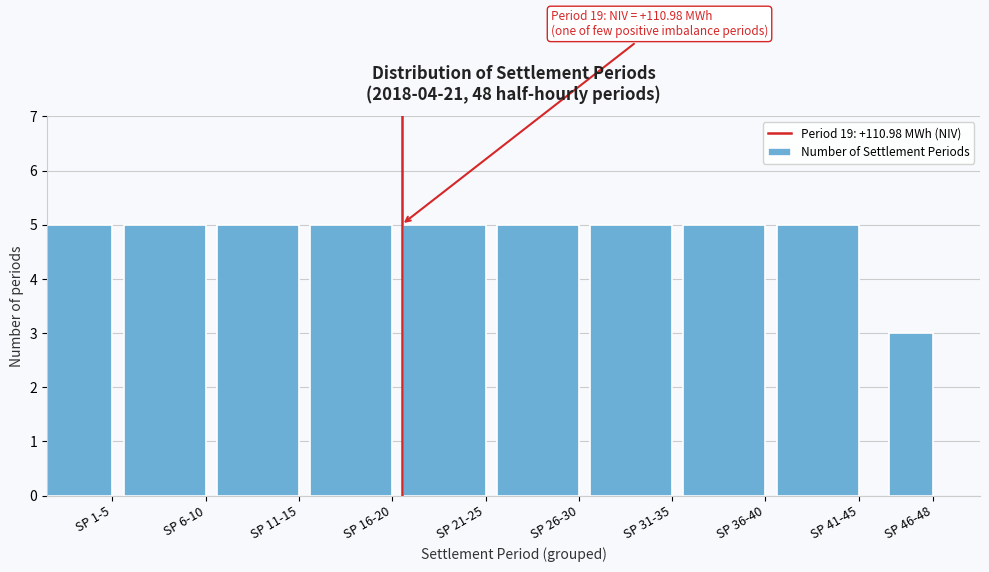

Reading left to right, list all the values displayed in this chart.

SP 1-5=5	SP 6-10=5	SP 11-15=5	SP 16-20=5	SP 21-25=5	SP 26-30=5	SP 31-35=5	SP 36-40=5	SP 41-45=5	SP 46-48=3